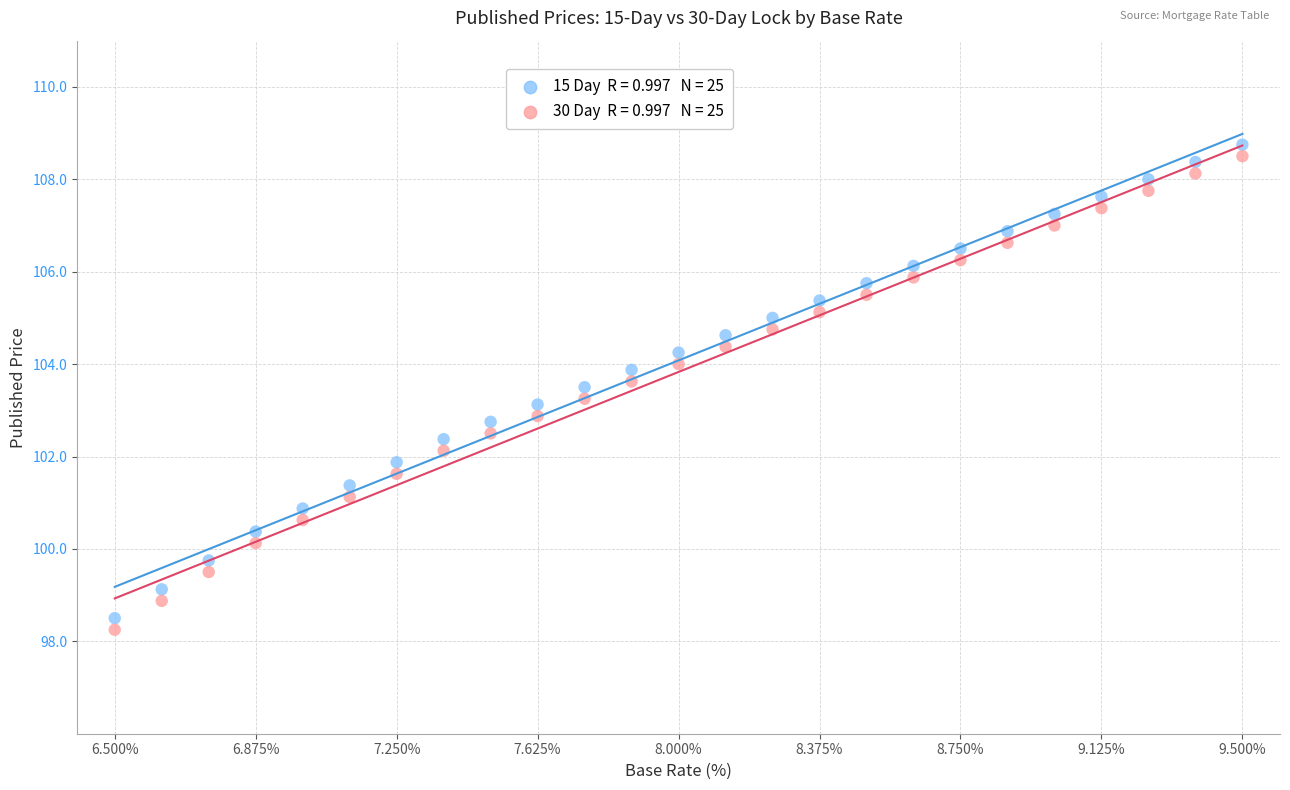

Across all data points, what is the range of Y values (max minus min)?

10.5